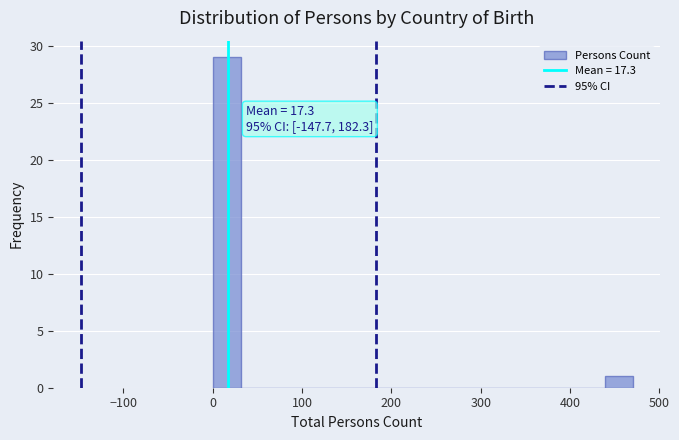

Read against the x-axis, roughly where is the centre of the tallest bar?

20